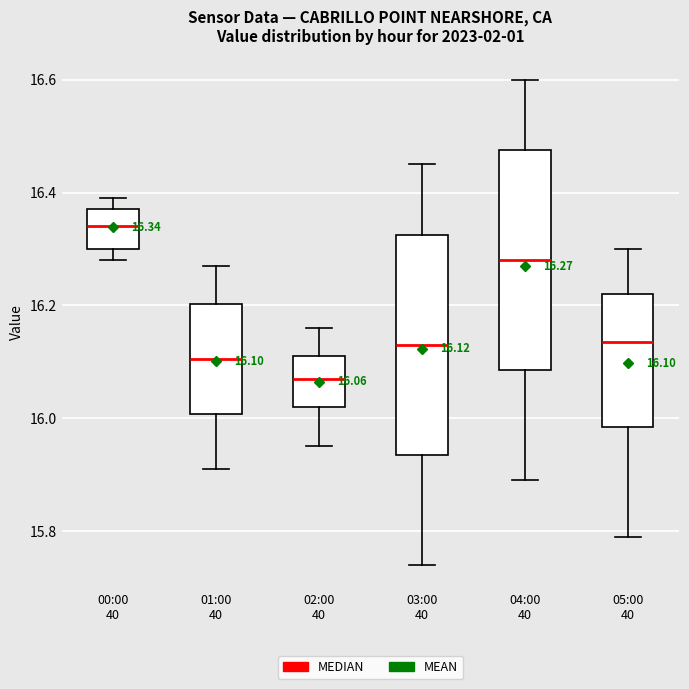

Which box has the lowest median line?

02:00 40